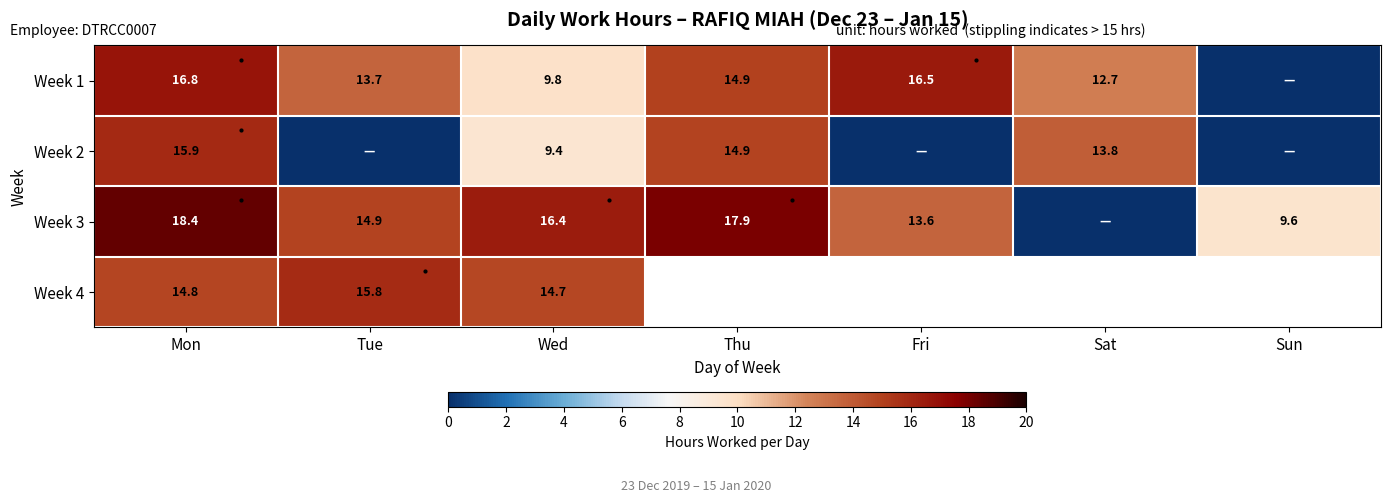

Is the value of Week 2 at Sun greater than the value of Week 3 at Wed?

No